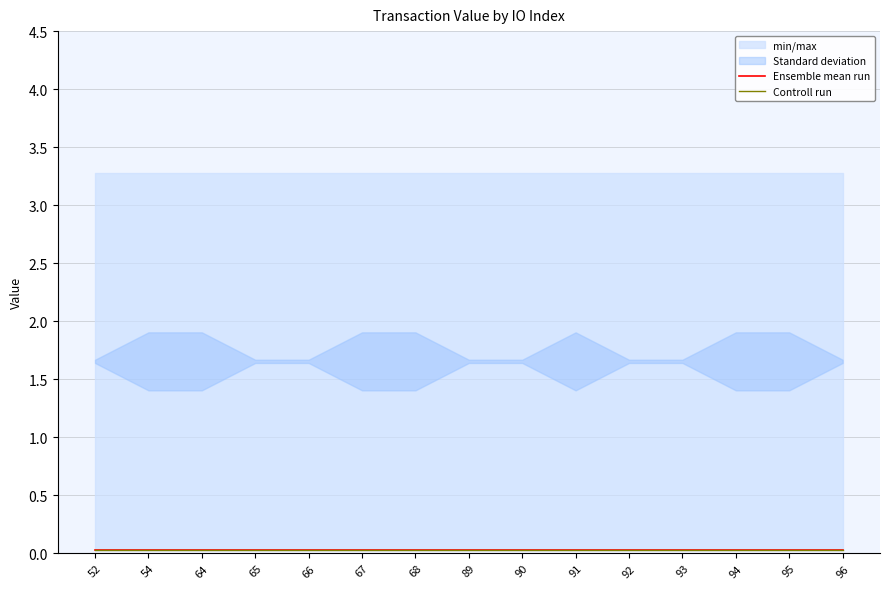

Reading left to right, extract all data points from this chart.

min/max: 0.0	0.0	0.0	0.0	0.0	0.0	0.0	0.0	0.0	0.0	0.0	0.0	0.0	0.0	0.0
max_vals: 3.3	3.3	3.3	3.3	3.3	3.3	3.3	3.3	3.3	3.3	3.3	3.3	3.3	3.3	3.3
Standard deviation: 0.0	0.5	0.5	0.0	0.0	0.5	0.5	0.0	0.0	0.5	0.0	0.0	0.5	0.5	0.0
Ensemble mean run: 0.0	0.0	0.0	0.0	0.0	0.0	0.0	0.0	0.0	0.0	0.0	0.0	0.0	0.0	0.0
Controll run: 0.0	0.0	0.0	0.0	0.0	0.0	0.0	0.0	0.0	0.0	0.0	0.0	0.0	0.0	0.0